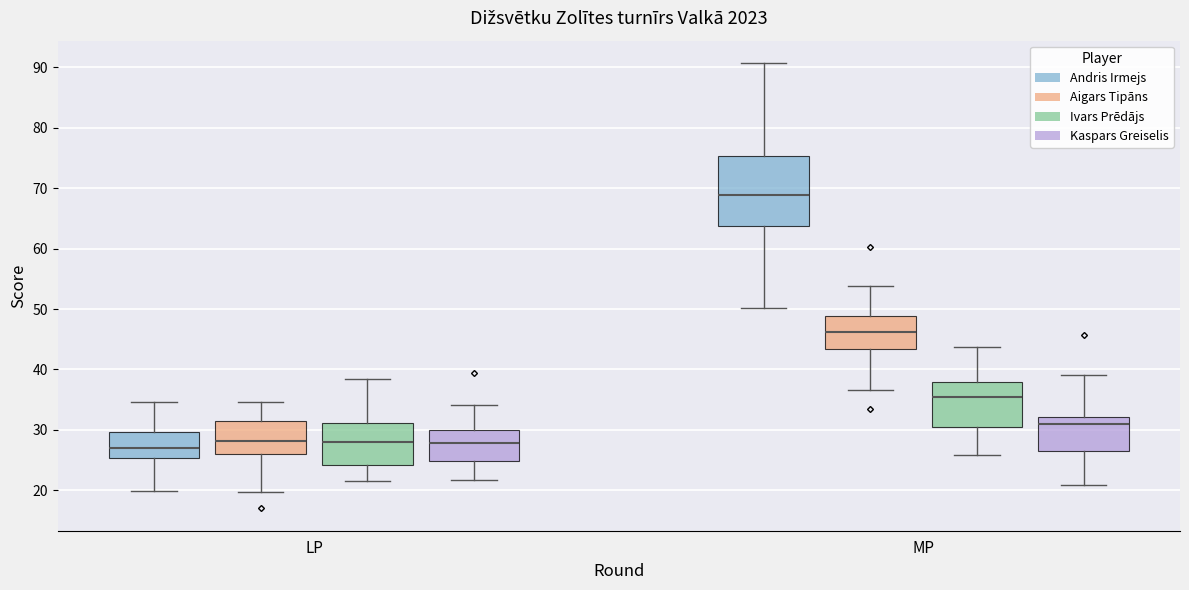

Where does the lower whisker of the box for LP (Andris Irmejs) end on the y-axis? The values are not printed on the chart, so give them approximately, as read against the axis.

20